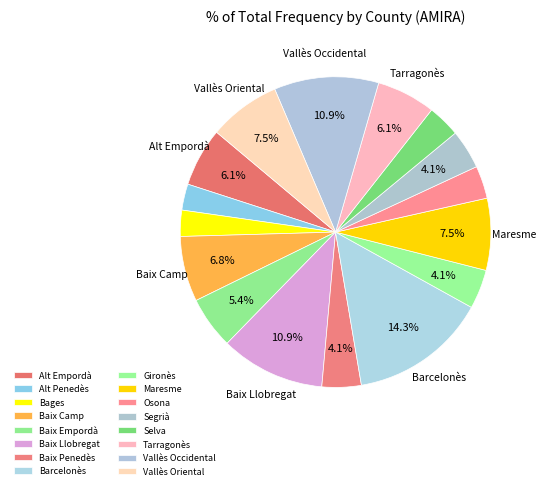

To the nearest percent, what is the difference between the Bages and Osona slice percentages?

1%